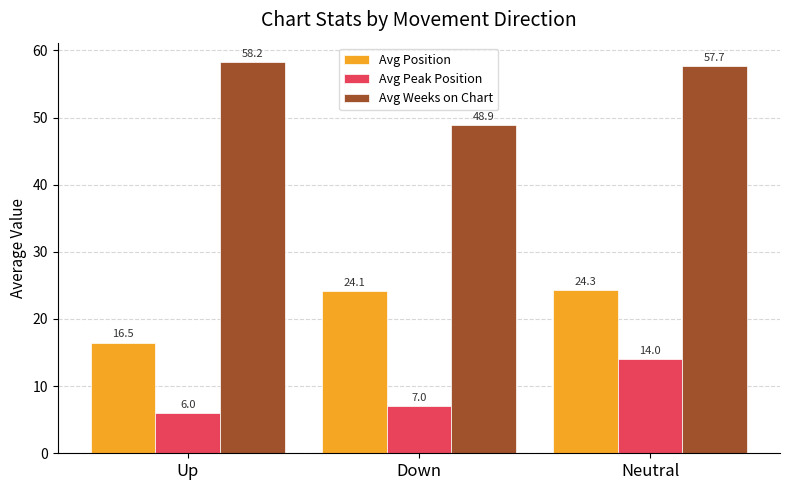

Reading left to right, extract all data points from this chart.

Avg Position: 16.5	24.1	24.3
Avg Peak Position: 6.0	7.0	14.0
Avg Weeks on Chart: 58.2	48.9	57.7